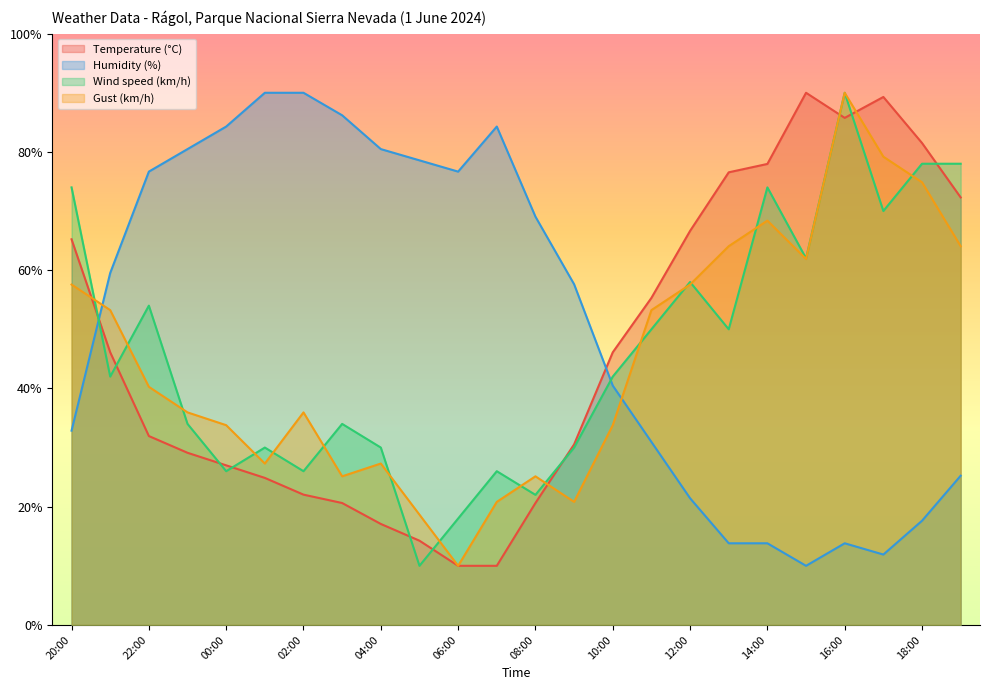

How many values in the Humidity (%) series exceed 59?

12